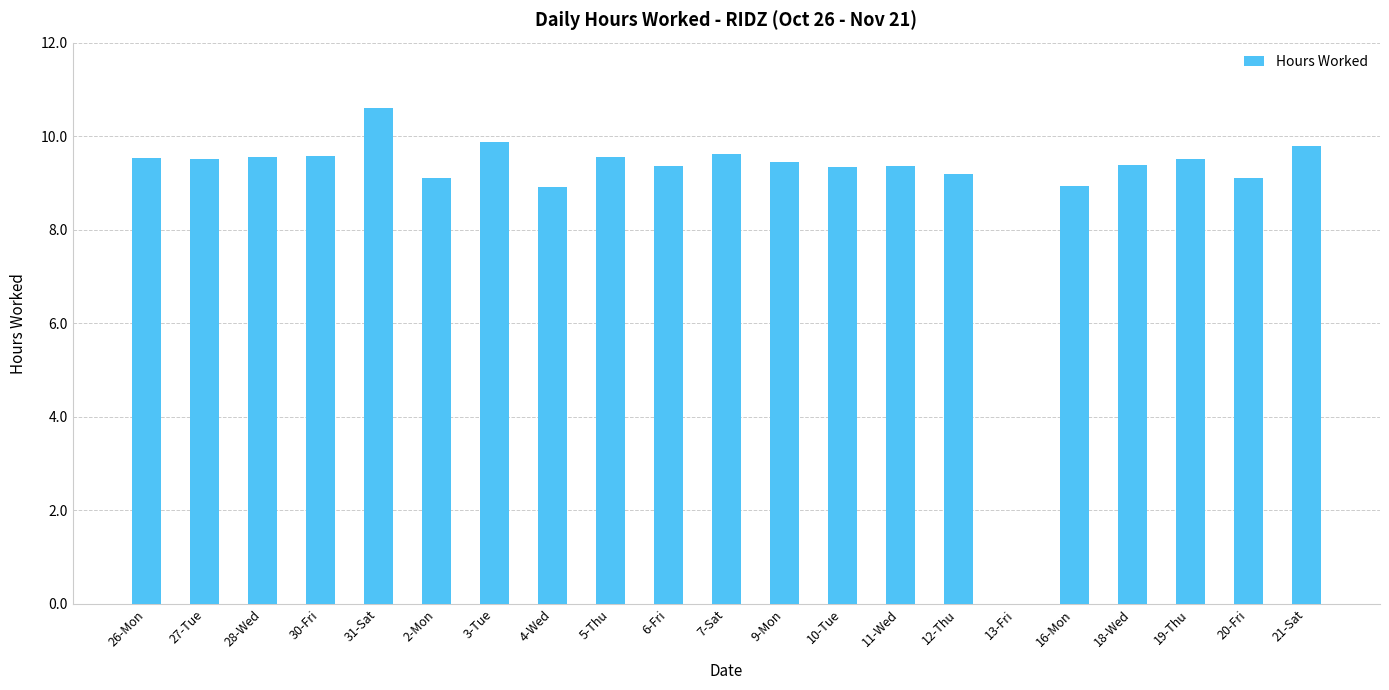

What is the maximum value shown in the chart?

10.6